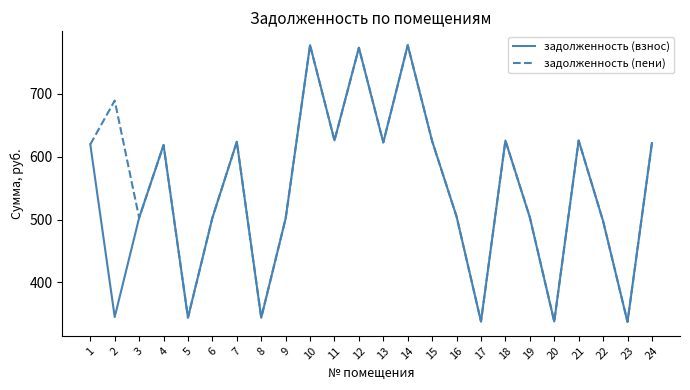

How many lines are shown in the chart?

2